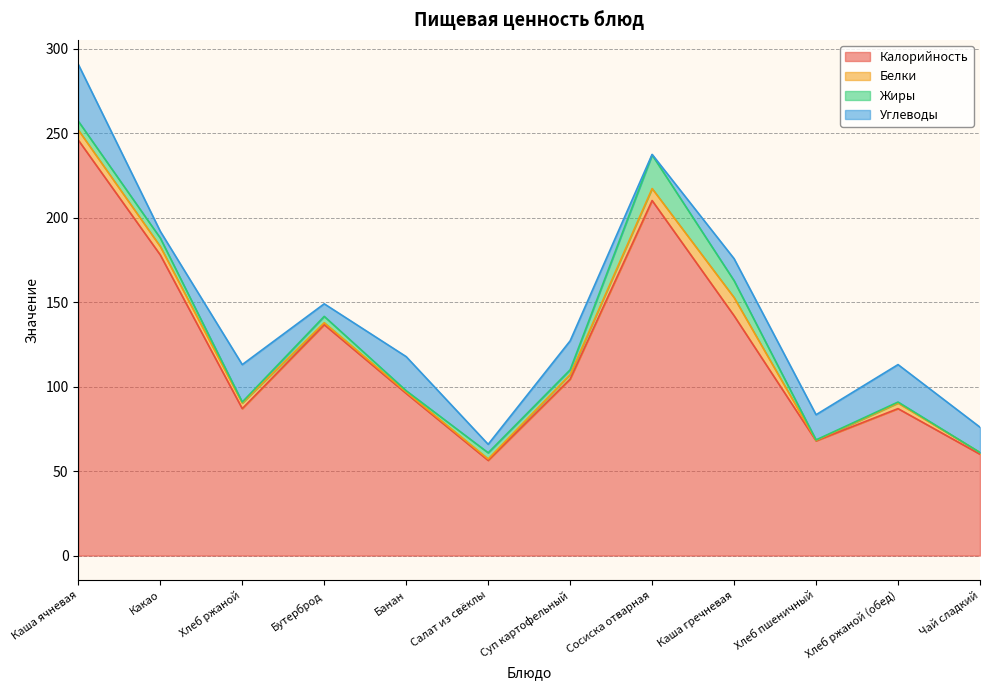

What is the label of the 10th point from the left?

Хлеб пшеничный